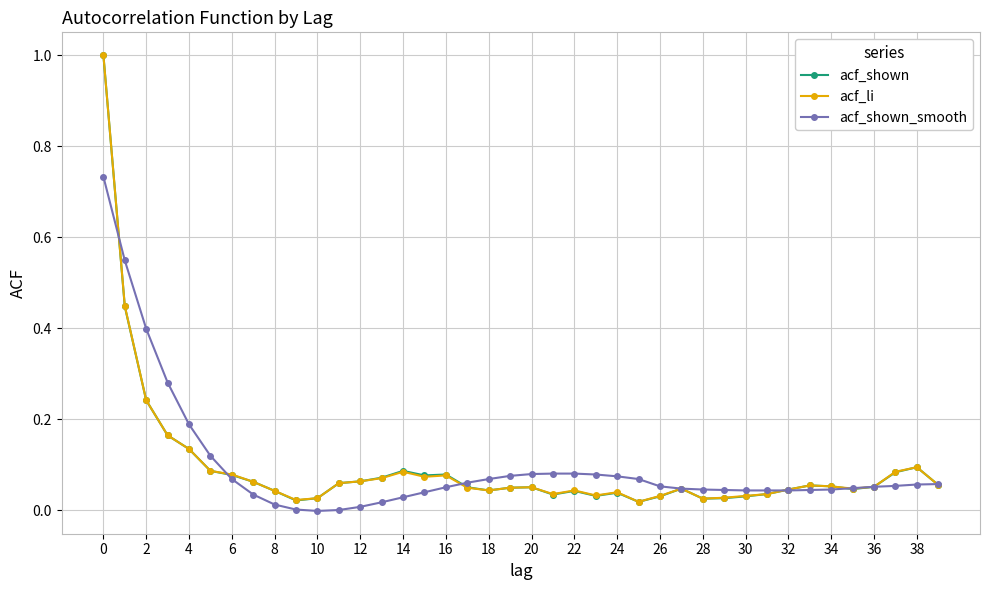

True or false: acf_li has more than 0 points higher than both neighbors.

True